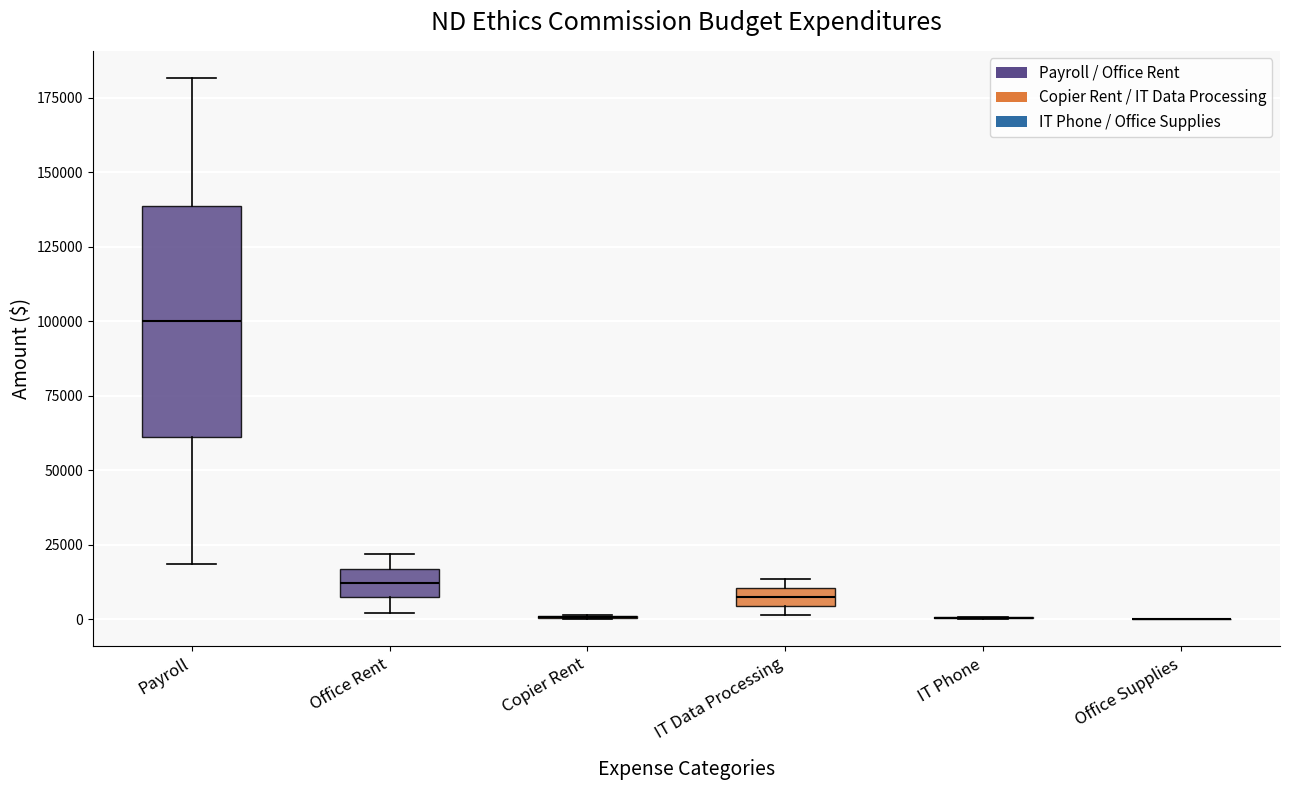

Comparing the boxes themselves (not the whiskers), which one is the tallest?

Payroll